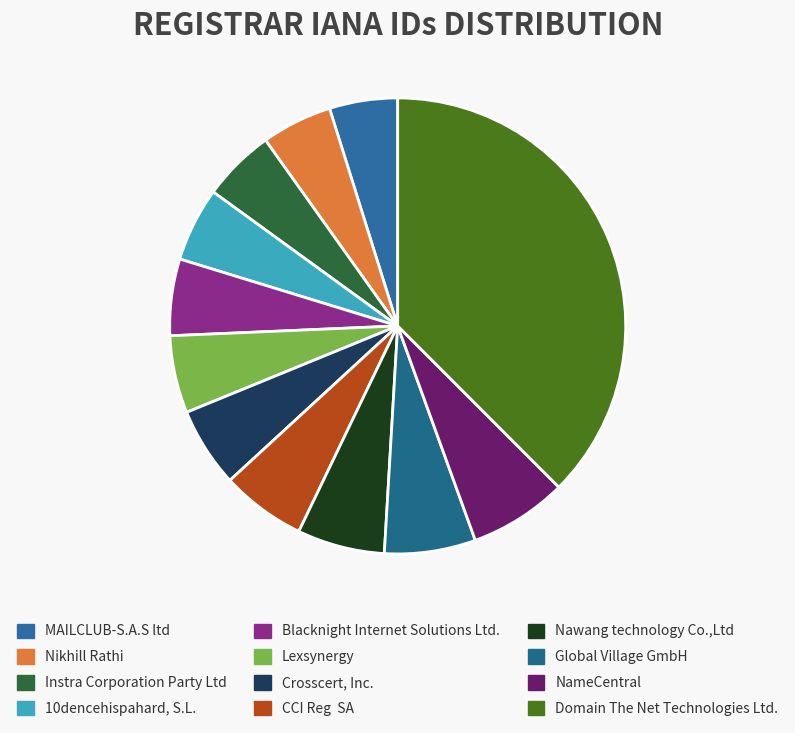

How many segments does this pie chart have?

12